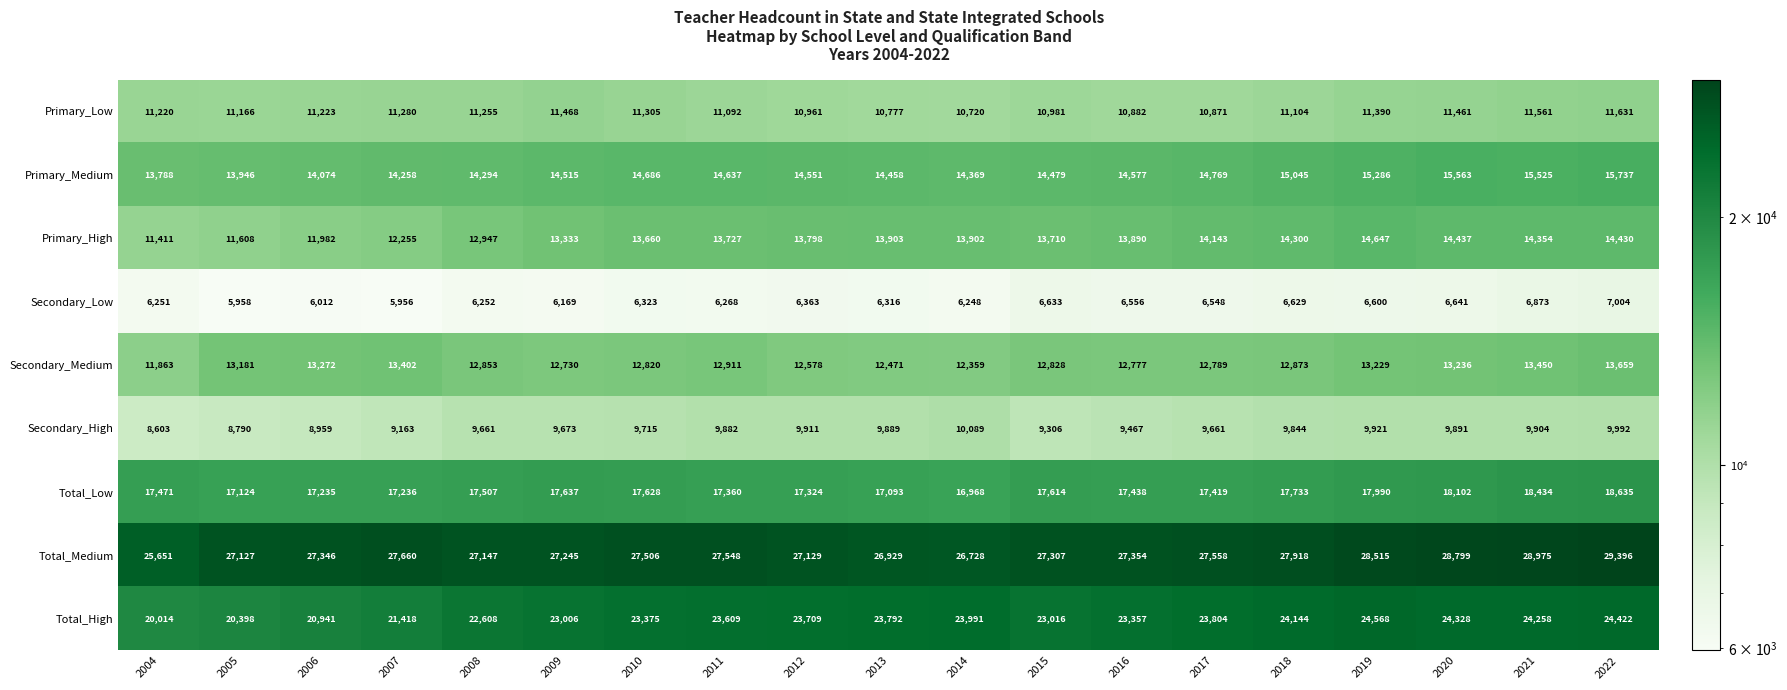

What is the total value across all series at 2022?

144906